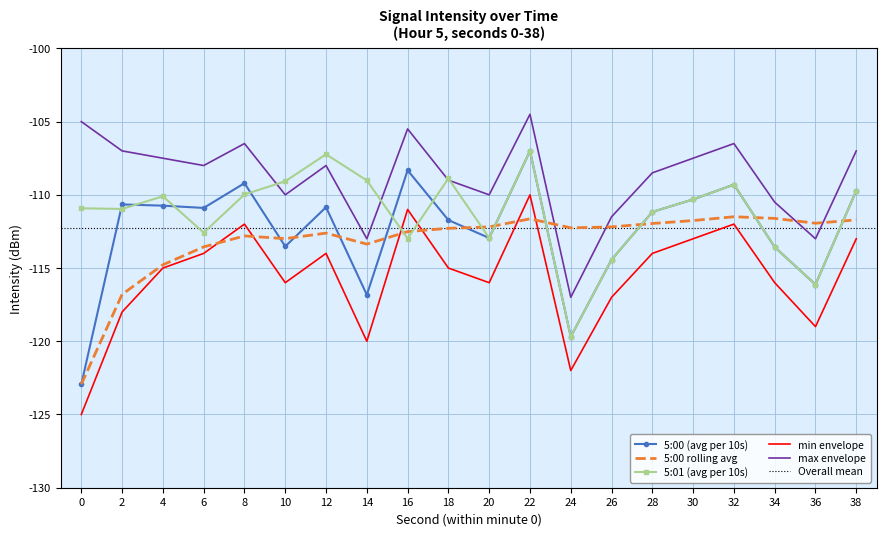

Reading left to right, what are all the values shown in this chart?

5:00 (avg per 10s): 0=-122.9	2=-110.7	4=-110.7	6=-110.9	8=-109.2	10=-113.5	12=-110.8	14=-116.8	16=-108.3	18=-111.7	20=-112.9	22=-107.0	24=-119.7	26=-114.4	28=-111.2	30=-110.3	32=-109.3	34=-113.6	36=-116.1	38=-109.7
5:00 rolling avg: 0=-122.9	2=-116.8	4=-114.8	6=-113.6	8=-112.8	10=-113.0	12=-112.6	14=-113.4	16=-112.5	18=-112.3	20=-112.2	22=-111.6	24=-112.3	26=-112.2	28=-112.0	30=-111.8	32=-111.5	34=-111.6	36=-111.9	38=-111.7
5:01 (avg per 10s): 0=-110.9	2=-111.0	4=-110.1	6=-112.6	8=-110.0	10=-109.1	12=-107.2	14=-109.0	16=-113.0	18=-108.9	20=-112.9	22=-107.0	24=-119.7	26=-114.4	28=-111.2	30=-110.3	32=-109.3	34=-113.6	36=-116.1	38=-109.7
min envelope: 0=-125.0	2=-118.0	4=-115.0	6=-114.0	8=-112.0	10=-116.0	12=-114.0	14=-120.0	16=-111.0	18=-115.0	20=-116.0	22=-110.0	24=-122.0	26=-117.0	28=-114.0	30=-113.0	32=-112.0	34=-116.0	36=-119.0	38=-113.0
max envelope: 0=-105.0	2=-107.0	4=-107.5	6=-108.0	8=-106.5	10=-110.0	12=-108.0	14=-113.0	16=-105.5	18=-109.0	20=-110.0	22=-104.5	24=-117.0	26=-111.5	28=-108.5	30=-107.5	32=-106.5	34=-110.5	36=-113.0	38=-107.0